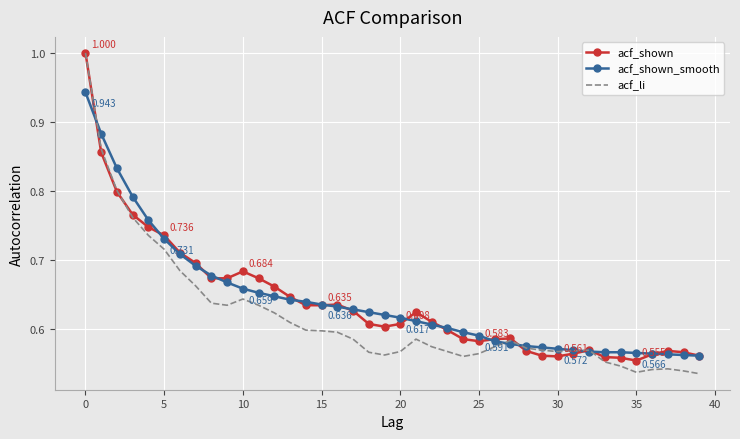

Which series has the widest spread of values?

acf_li